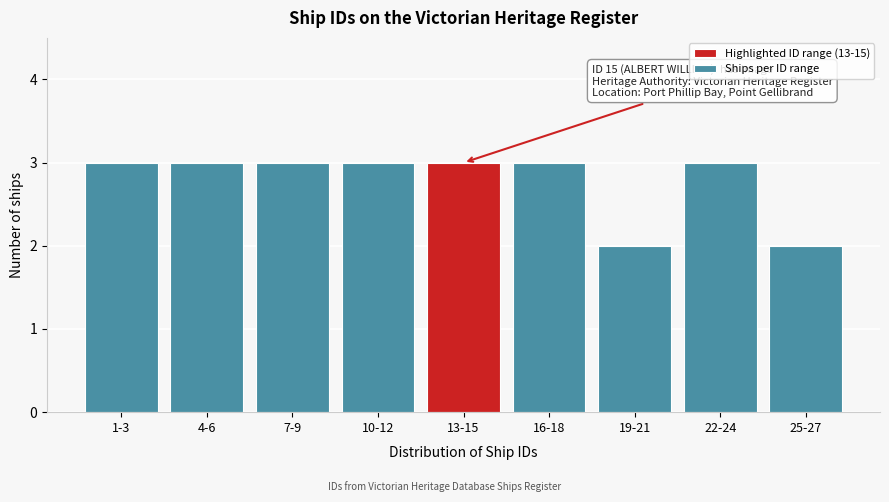

Reading left to right, what are all the values shown in this chart?

1-3=3	4-6=3	7-9=3	10-12=3	13-15=3	16-18=3	19-21=2	22-24=3	25-27=2